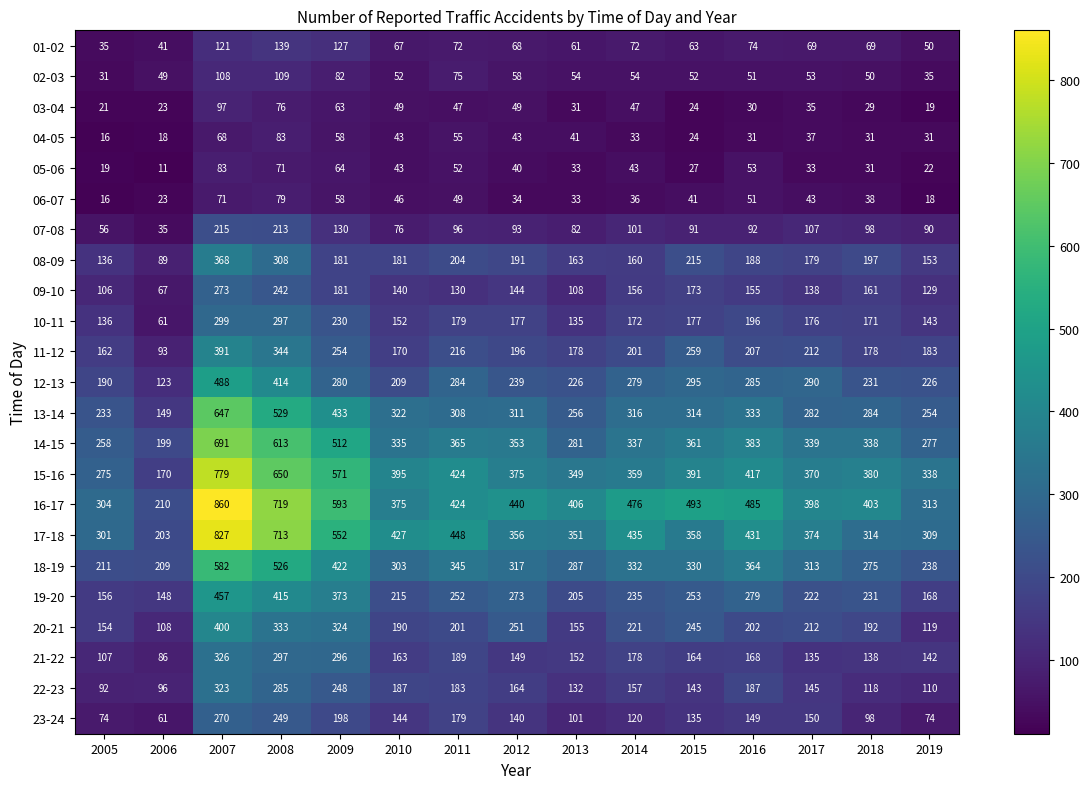

Which series has the widest spread of values?

16-17